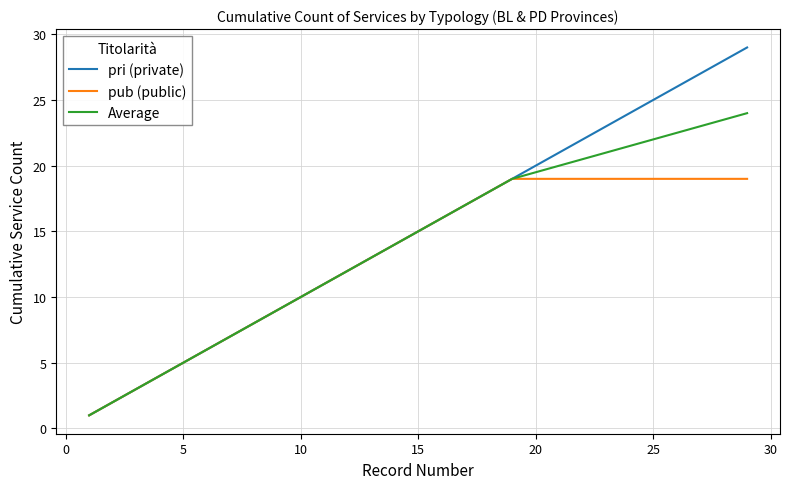

List the series in order of their peak value, highest first.

pri (private), Average, pub (public)